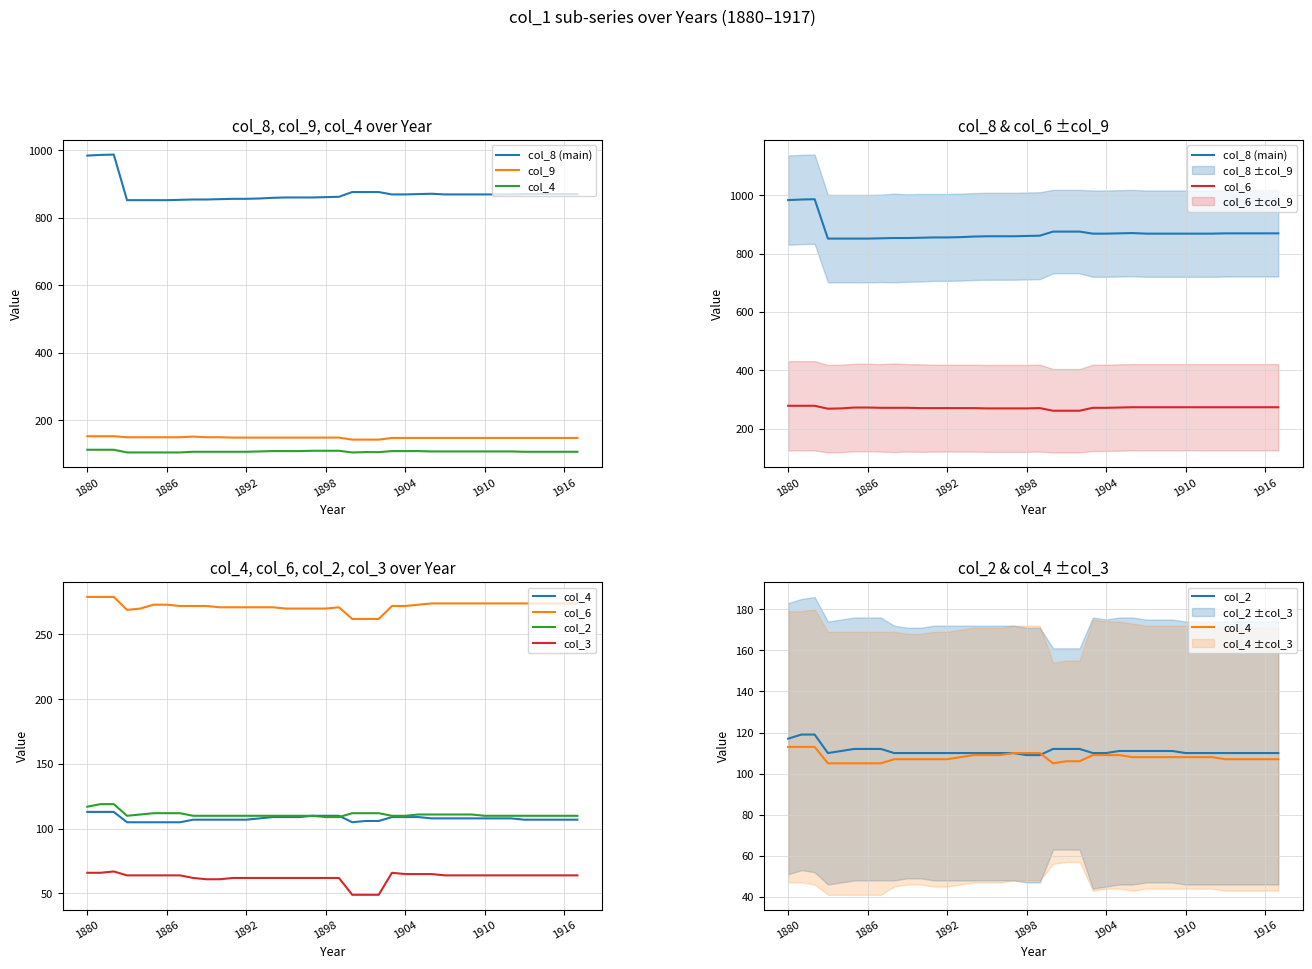

Between 1886 and 23, which series saw the biggest shift?

col_8 (main)